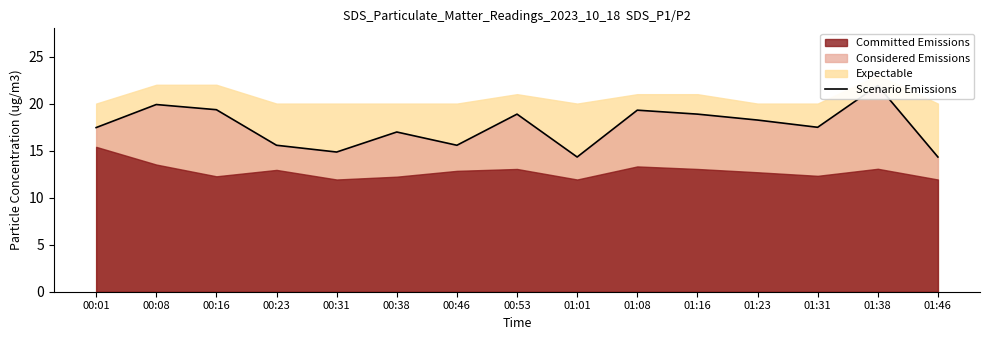

Where is the first local maximum?

00:08